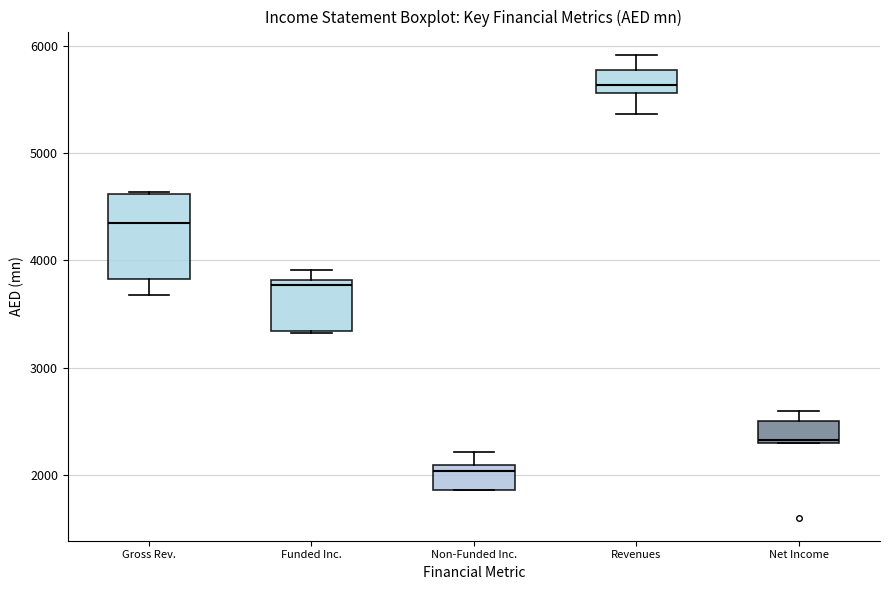

Comparing the boxes themselves (not the whiskers), which one is the tallest?

Gross Rev.